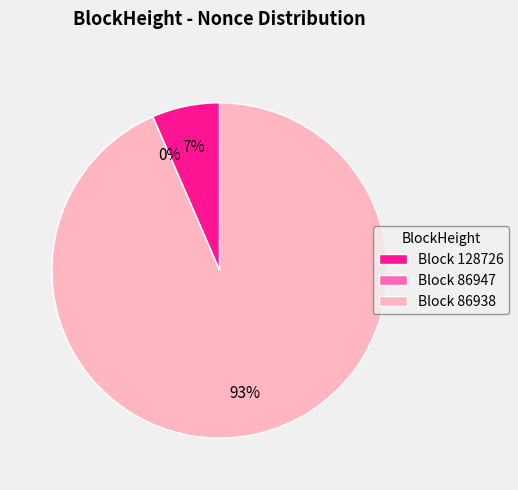

To the nearest percent, what is the difference between the largest and smallest slice percentages?

93%